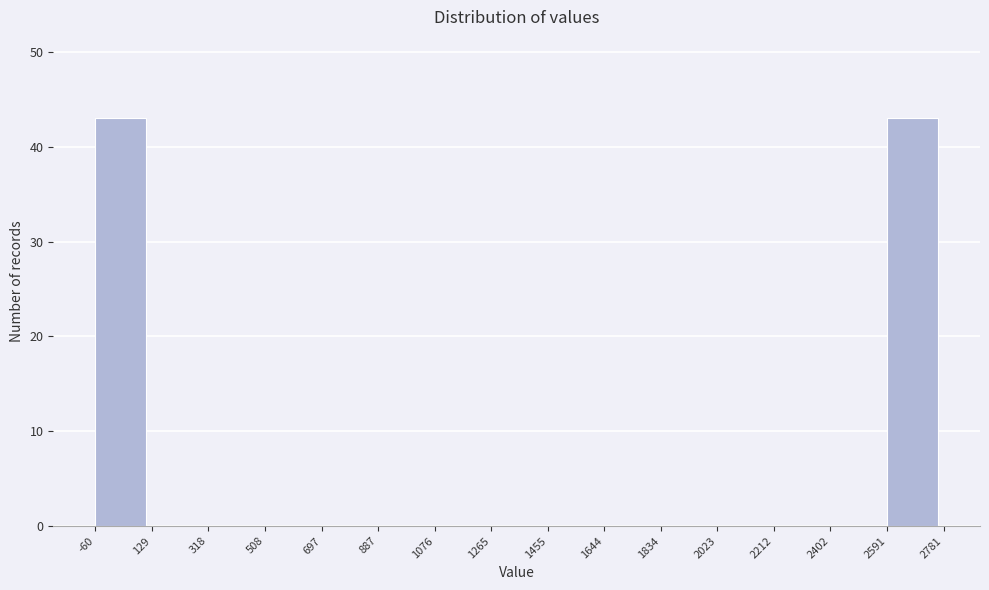

Reading left to right, transcribe this chart: for each bar, give the range it covers on the x-axis and its height. The values are not printed on the chart, so give them approximately, as read against the axis.

-60 to 129: 43
129 to 318: 0
318 to 508: 0
508 to 697: 0
697 to 887: 0
887 to 1076: 0
1076 to 1265: 0
1265 to 1455: 0
1455 to 1644: 0
1644 to 1834: 0
1834 to 2023: 0
2023 to 2212: 0
2212 to 2402: 0
2402 to 2591: 0
2591 to 2781: 43